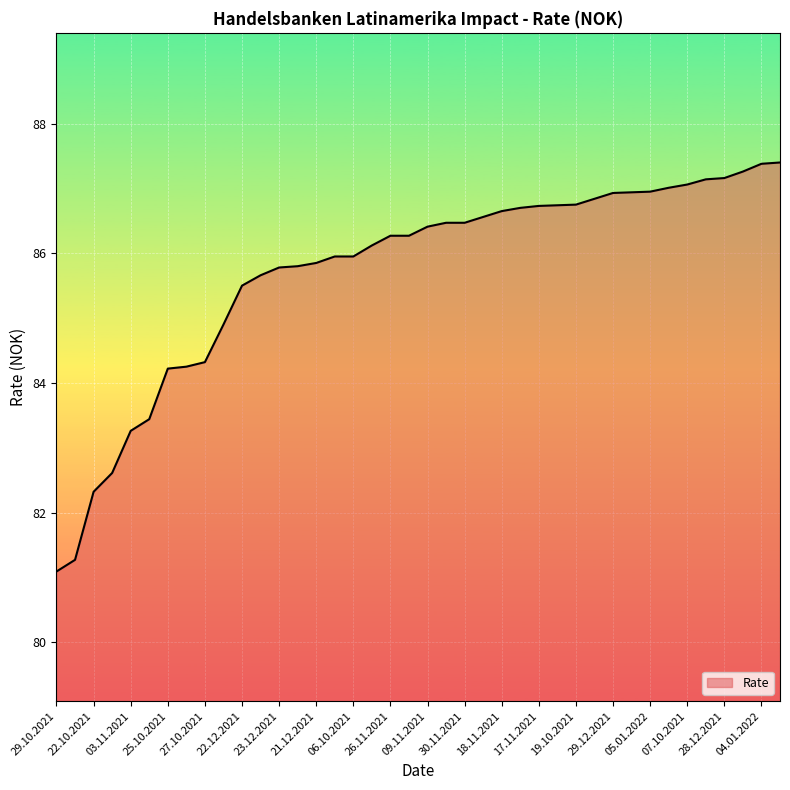

What is the difference between the maximum and minimum values?

6.3